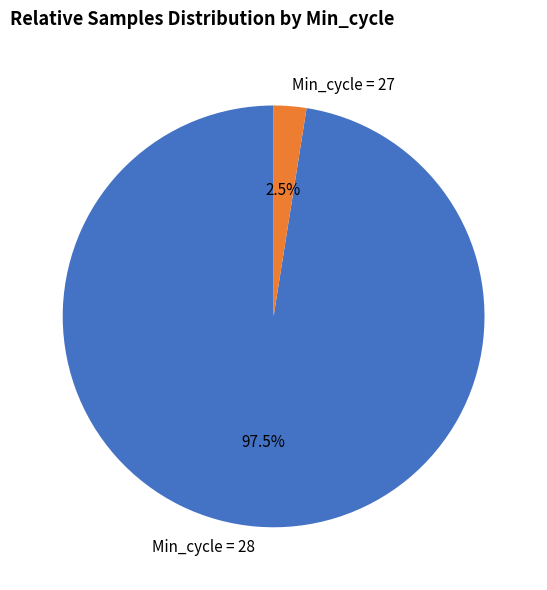

How many segments does this pie chart have?

2